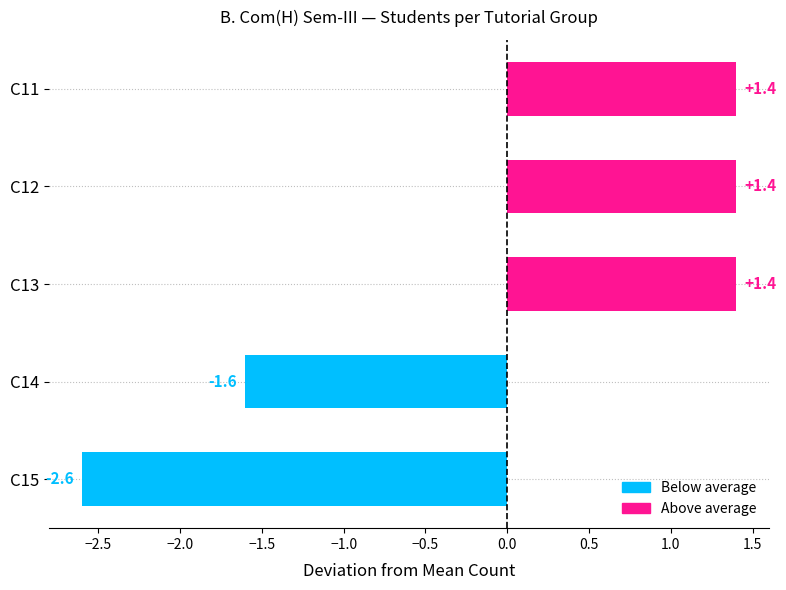

What is the greatest value displayed?

1.4